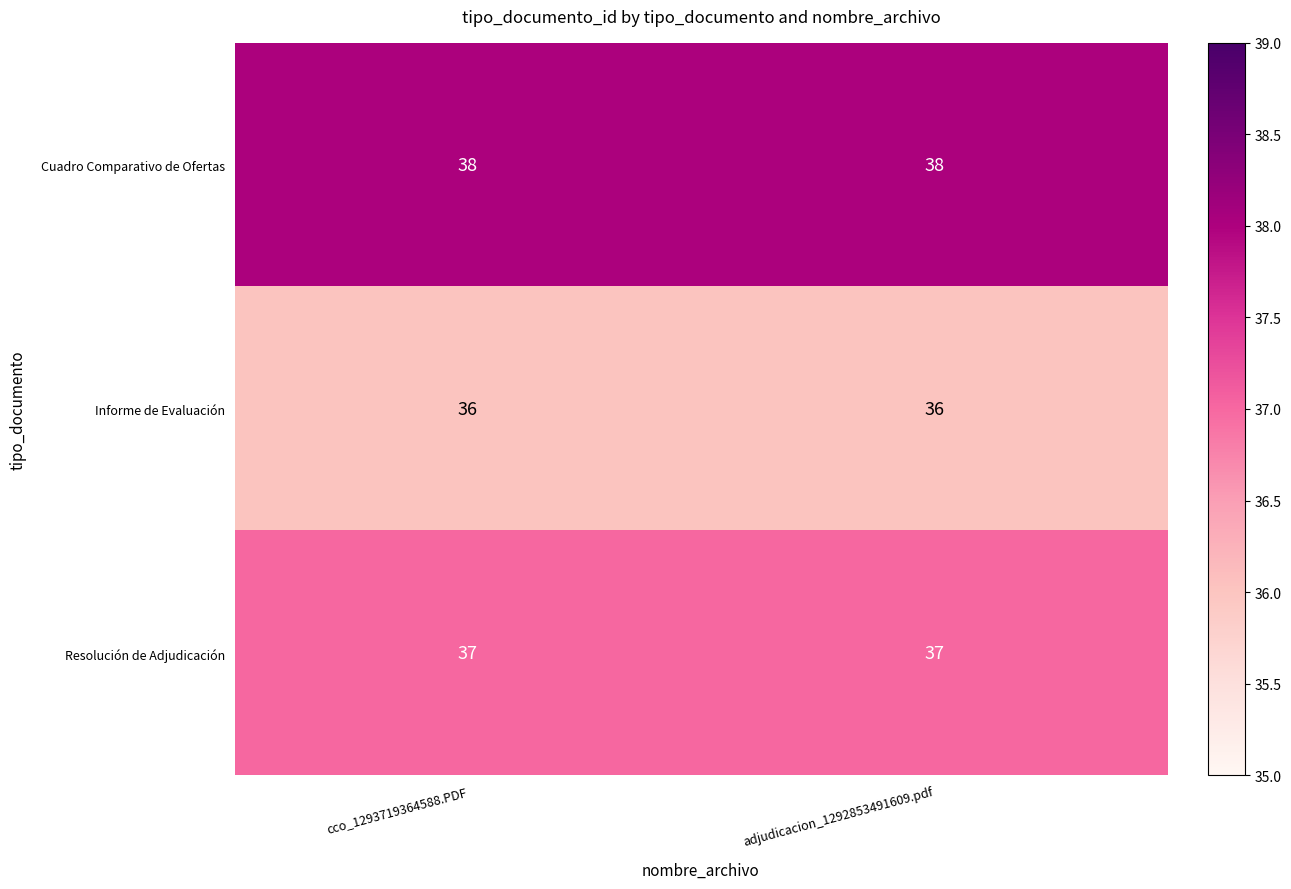

Rank the series by their average value, from highest to lowest.

Cuadro Comparativo de Ofertas, Resolución de Adjudicación, Informe de Evaluación